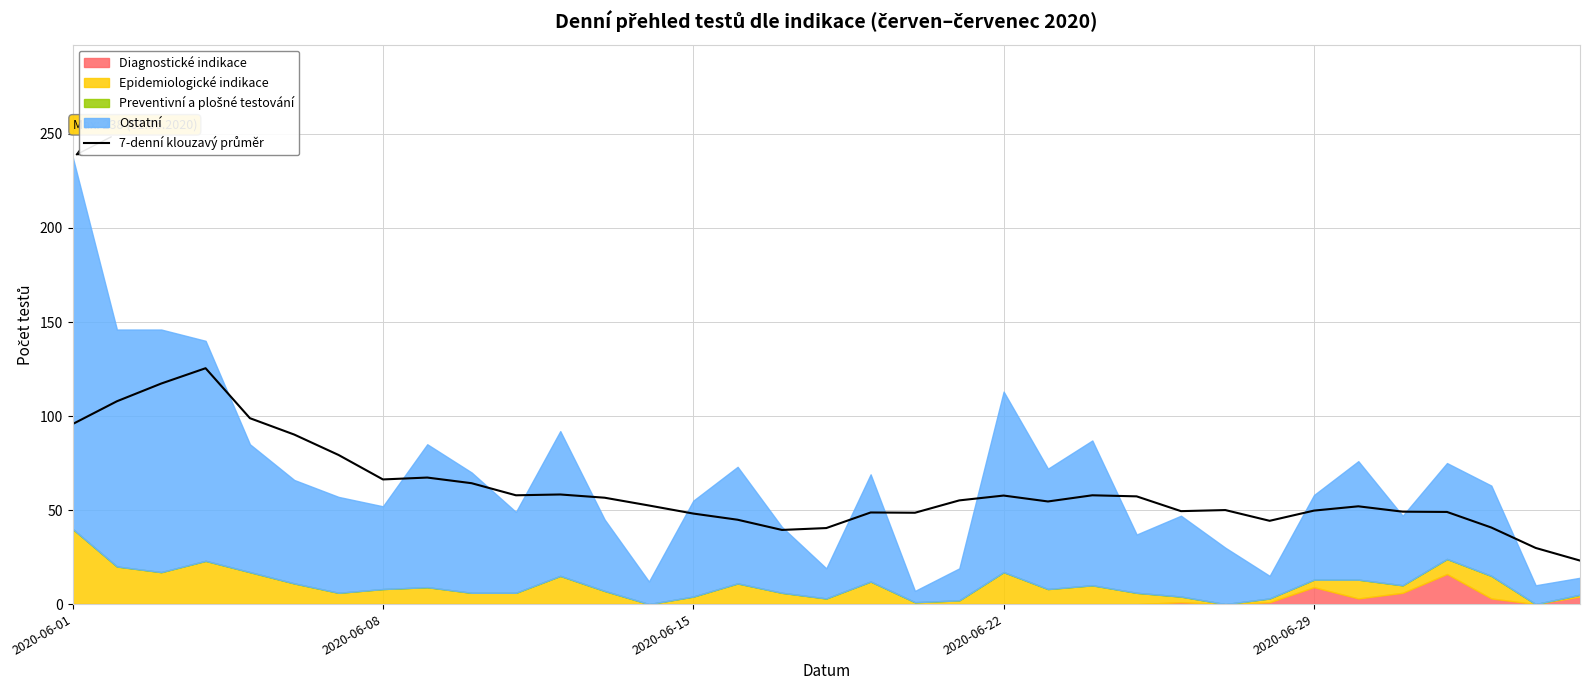

Count the number of values greater than 54.

18